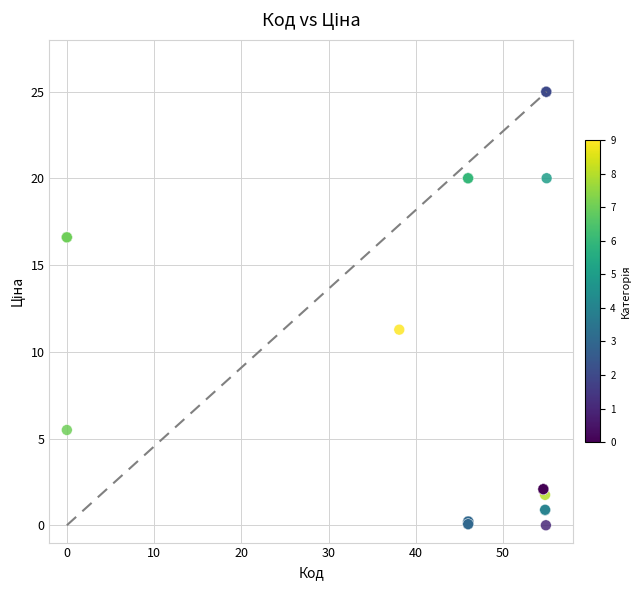

What Y value in the scatter plot is closest to 12?

11.3